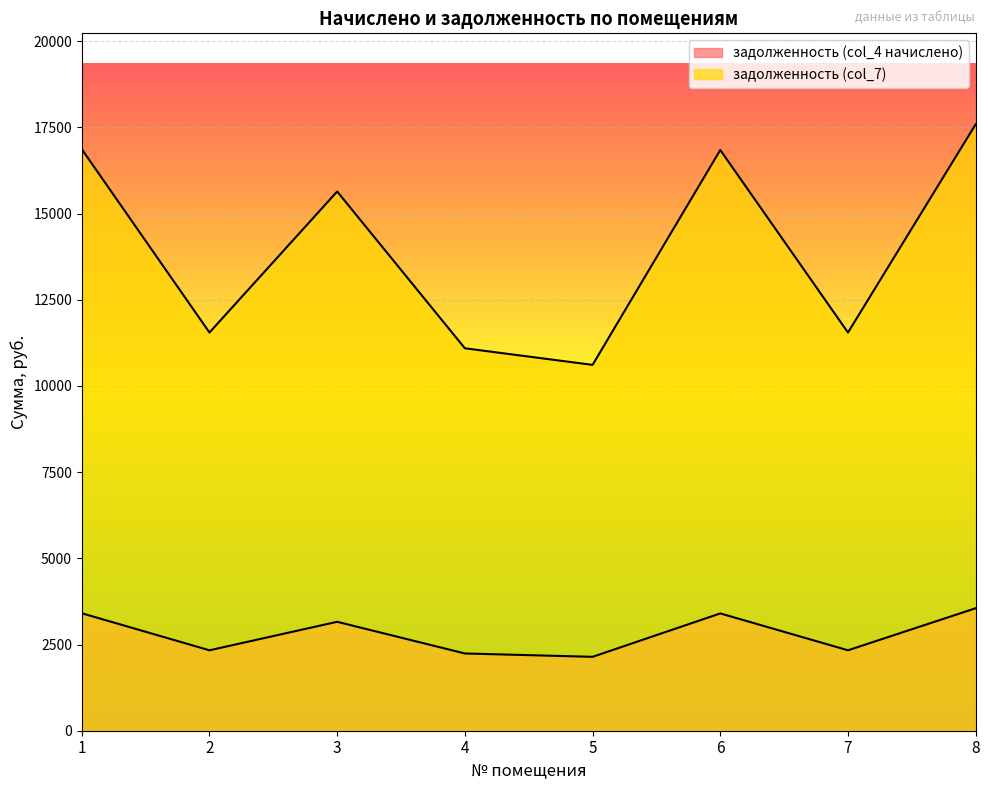

What is the value of the задолженность (col_7) point at the 1st from the left?

16866.1